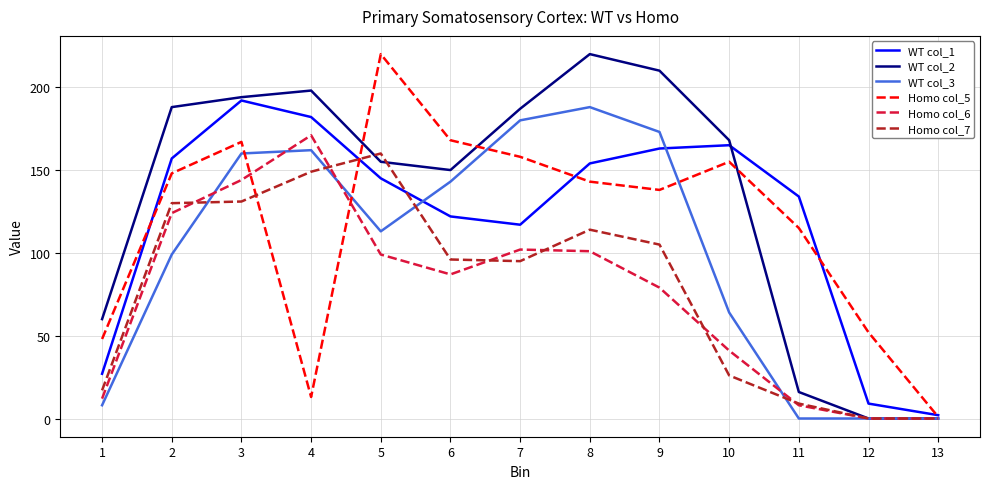

What are all the series names shown in the legend?

WT col_1, WT col_2, WT col_3, Homo col_5, Homo col_6, Homo col_7